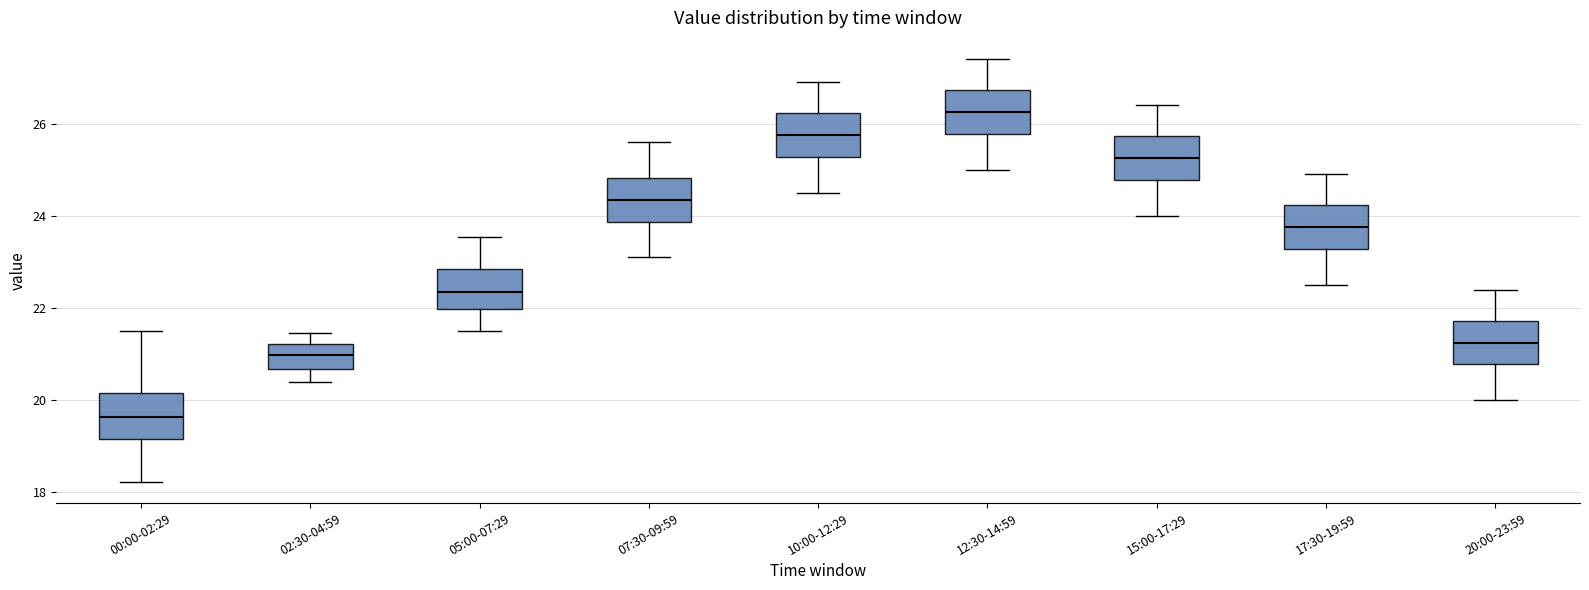

Which box's median line is the highest?

12:30-14:59